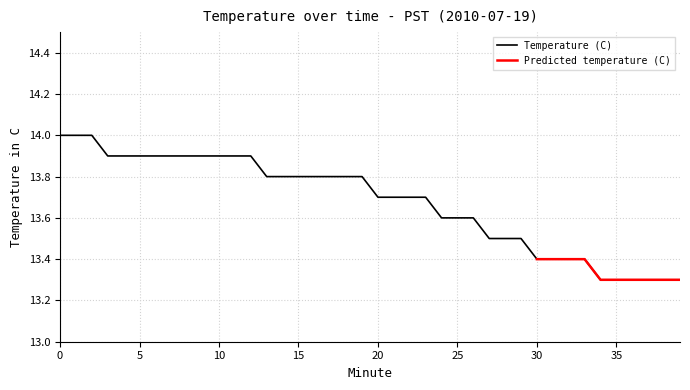

Reading left to right, what are all the values shown in this chart?

0=14.0	1=14.0	2=14.0	3=13.9	4=13.9	5=13.9	6=13.9	7=13.9	8=13.9	9=13.9	10=13.9	11=13.9	12=13.9	13=13.8	14=13.8	15=13.8	16=13.8	17=13.8	18=13.8	19=13.8	20=13.7	21=13.7	22=13.7	23=13.7	24=13.6	25=13.6	26=13.6	27=13.5	28=13.5	29=13.5	30=13.4	31=13.4	32=13.4	33=13.4	34=13.3	35=13.3	36=13.3	37=13.3	38=13.3	39=13.3